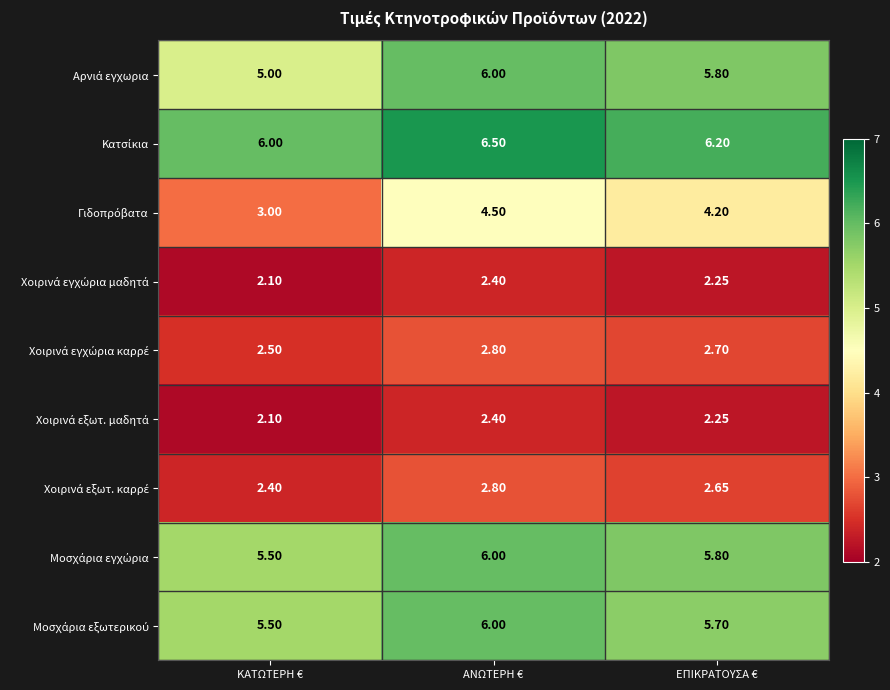

Which label corresponds to the largest value in the chart?

ΑΝΩΤΕΡΗ €